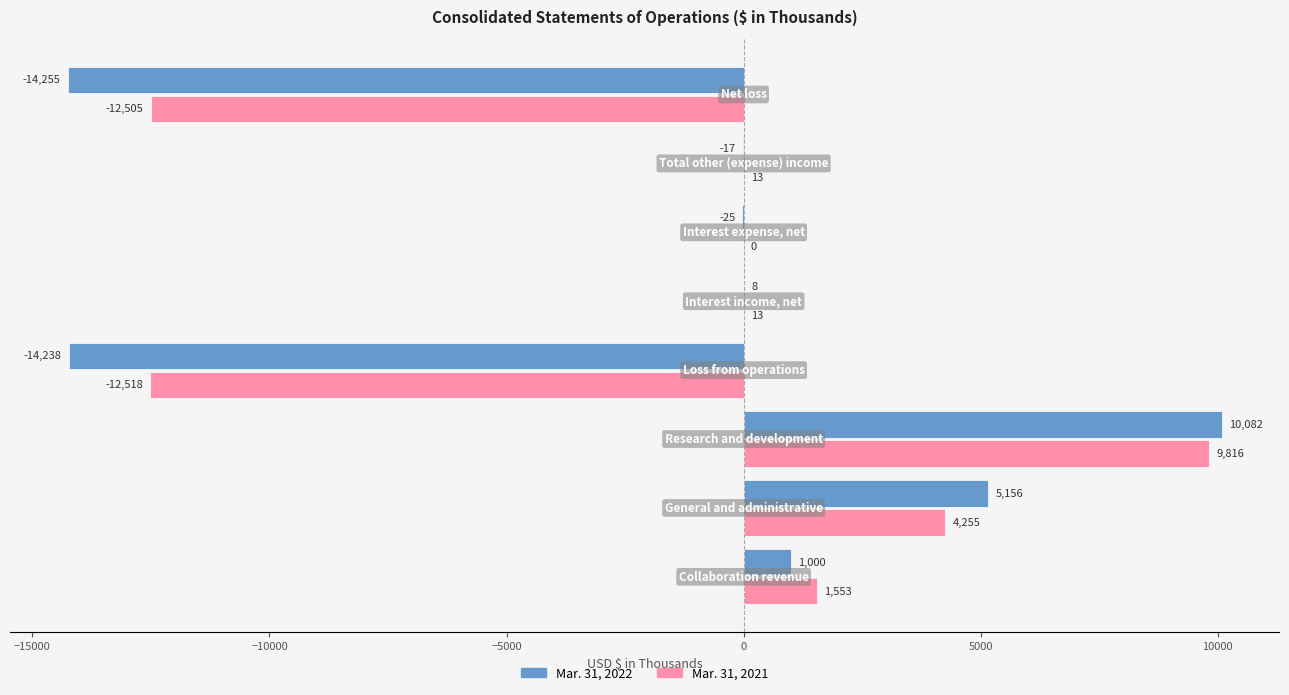

Which series has the largest total across all categories?

Mar. 31, 2021